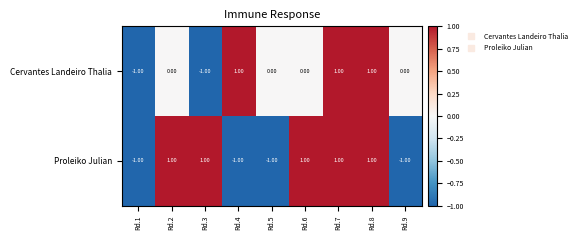

Which series changed the most between Rd.3 and Rd.5?

Proleiko Julian